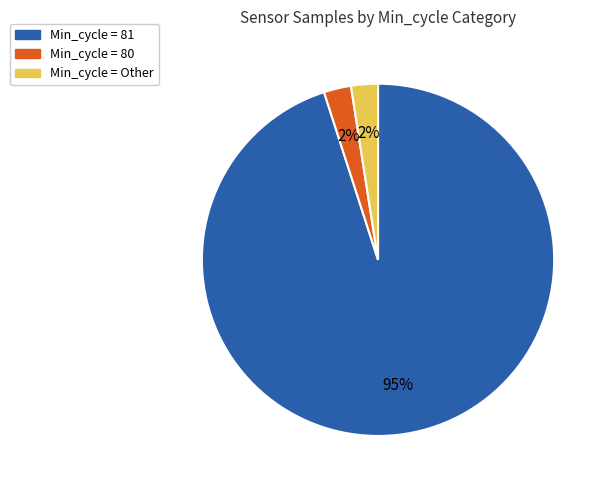

Between Min_cycle = 80 and Min_cycle = 81, which is larger?

Min_cycle = 81